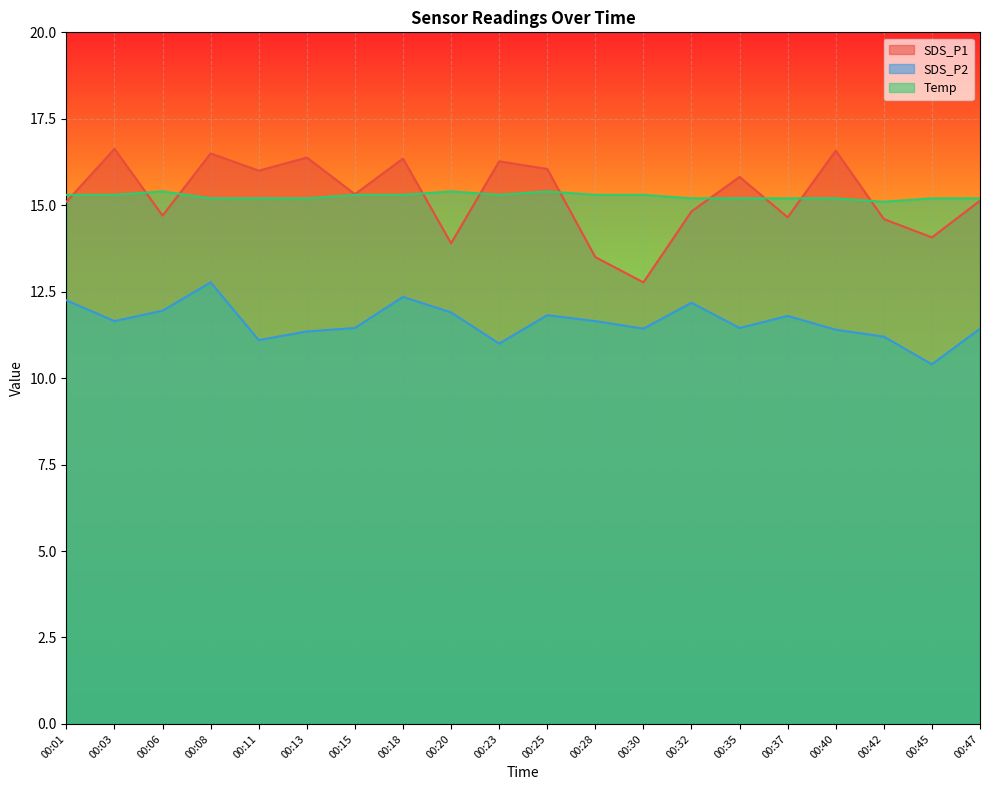

At which category is the sum across all series the highest?

00:08